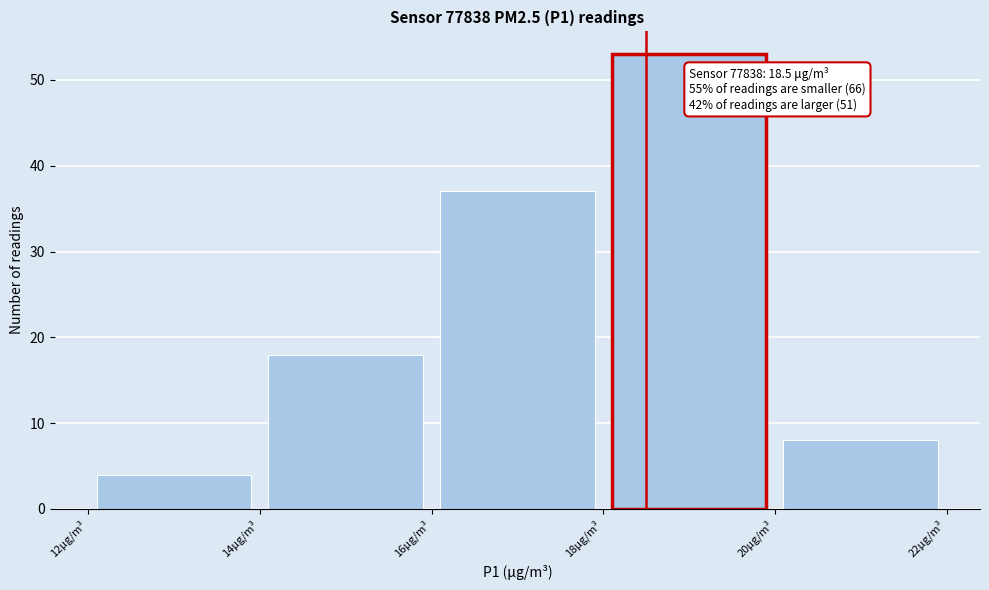

Over which range of the x-axis is the bar tallest?

18 to 20